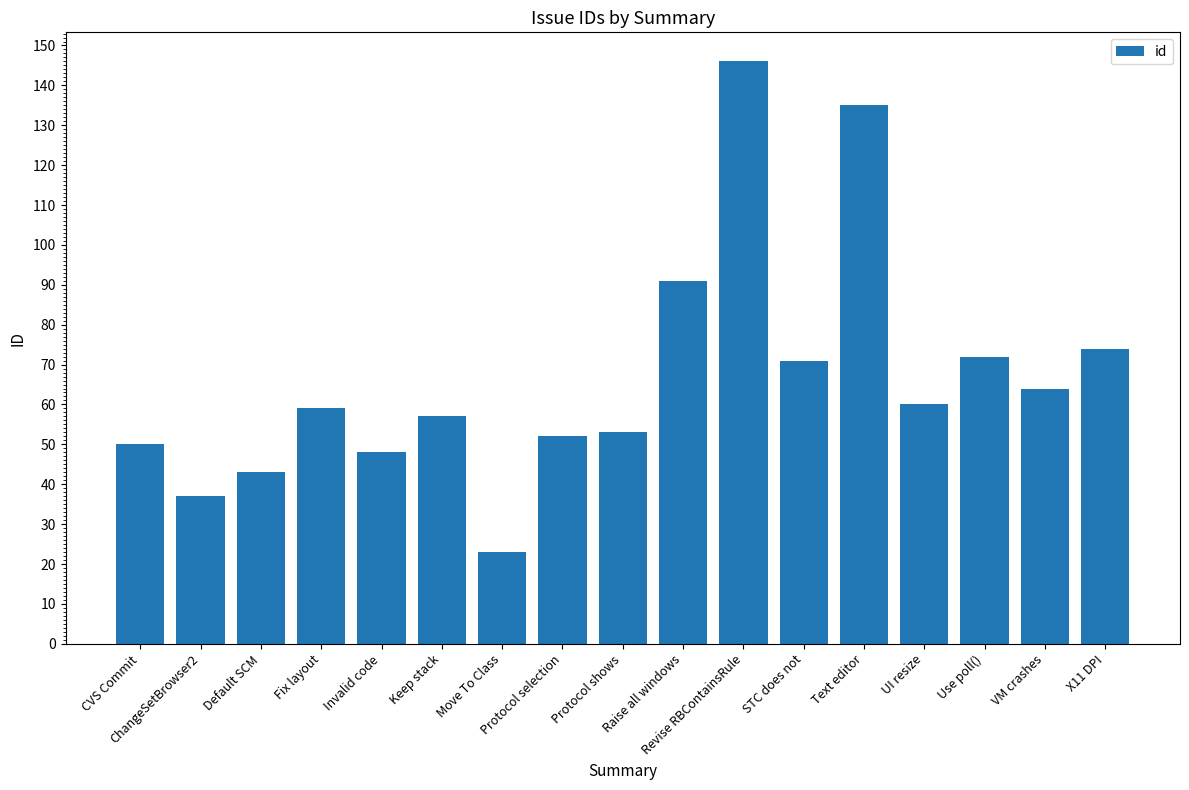

True or false: the data shows 48 at Invalid code.

True